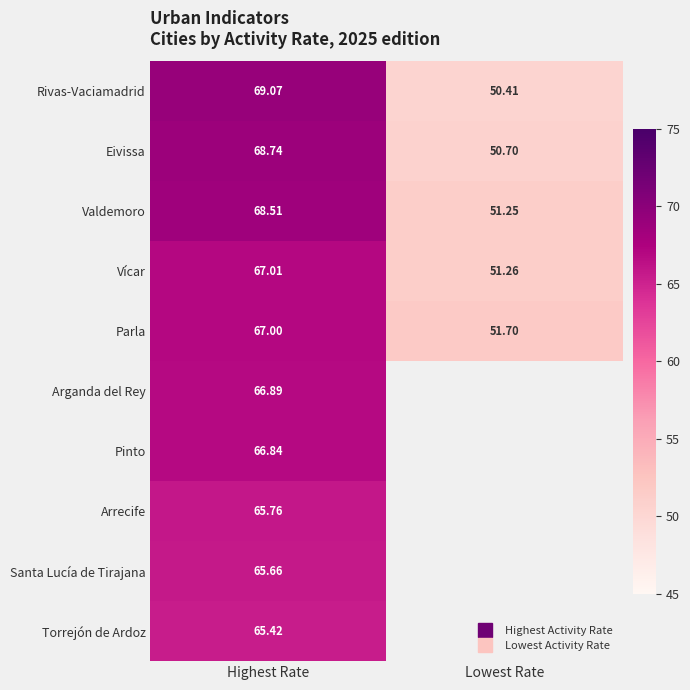

At which label is Arrecife closest to 65?

Highest Rate